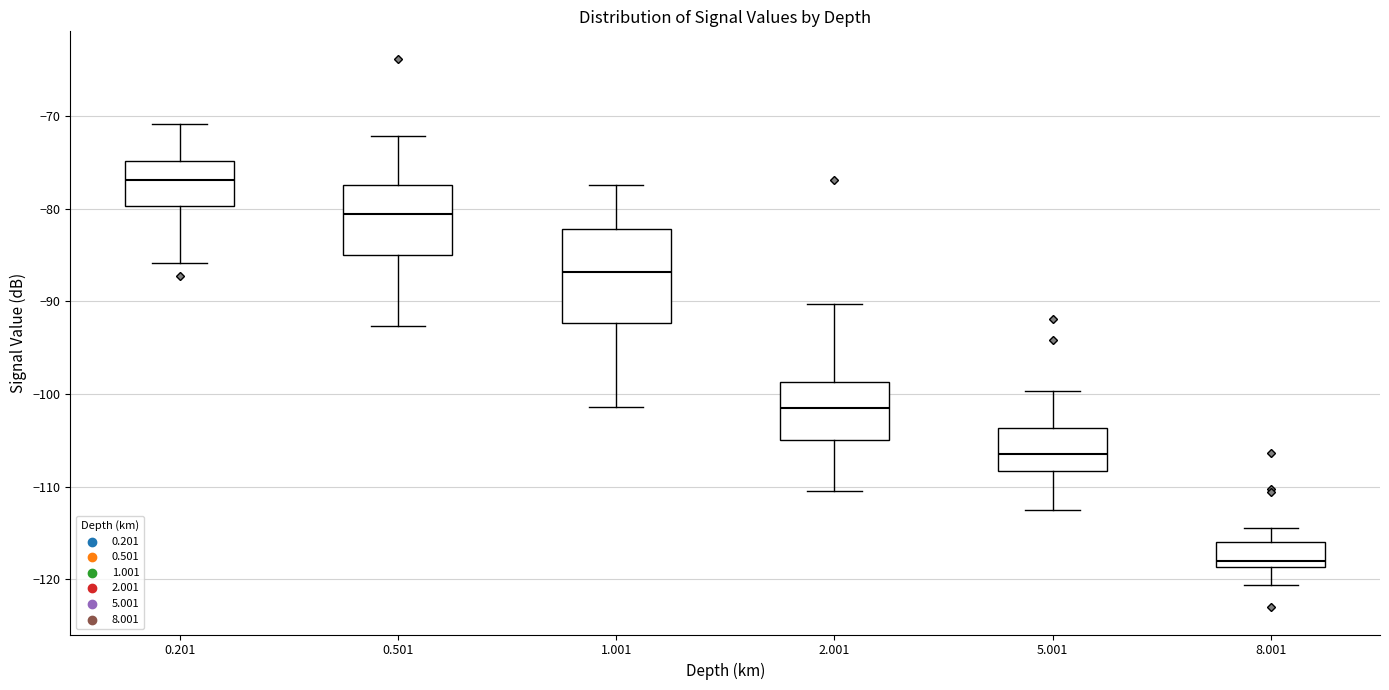

Which box is the tallest, from its lower edge to its upper edge?

1.001